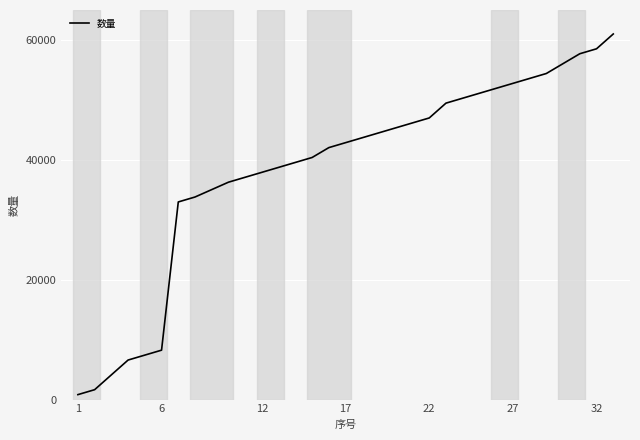

Reading left to right, list all the values displayed in this chart.

824.3	1648.6	4121.6	6594.6	7418.9	8243.2	32973.0	33797.3	36270.3	37094.6	37918.9	38743.2	39567.6	40391.9	42040.5	42864.9	43689.2	44513.5	45337.8	46162.2	46986.5	49459.5	50283.8	51108.1	51932.4	52756.8	53581.1	54405.4	56054.1	57702.7	58527.0	61000.0